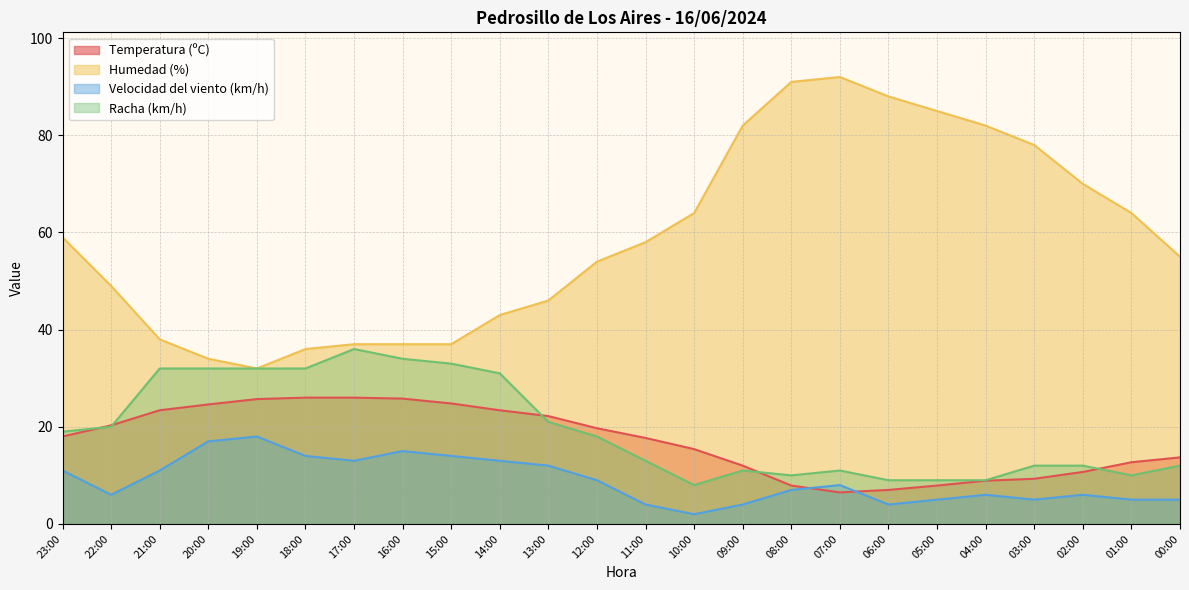

What position from the right is 01:00?

2